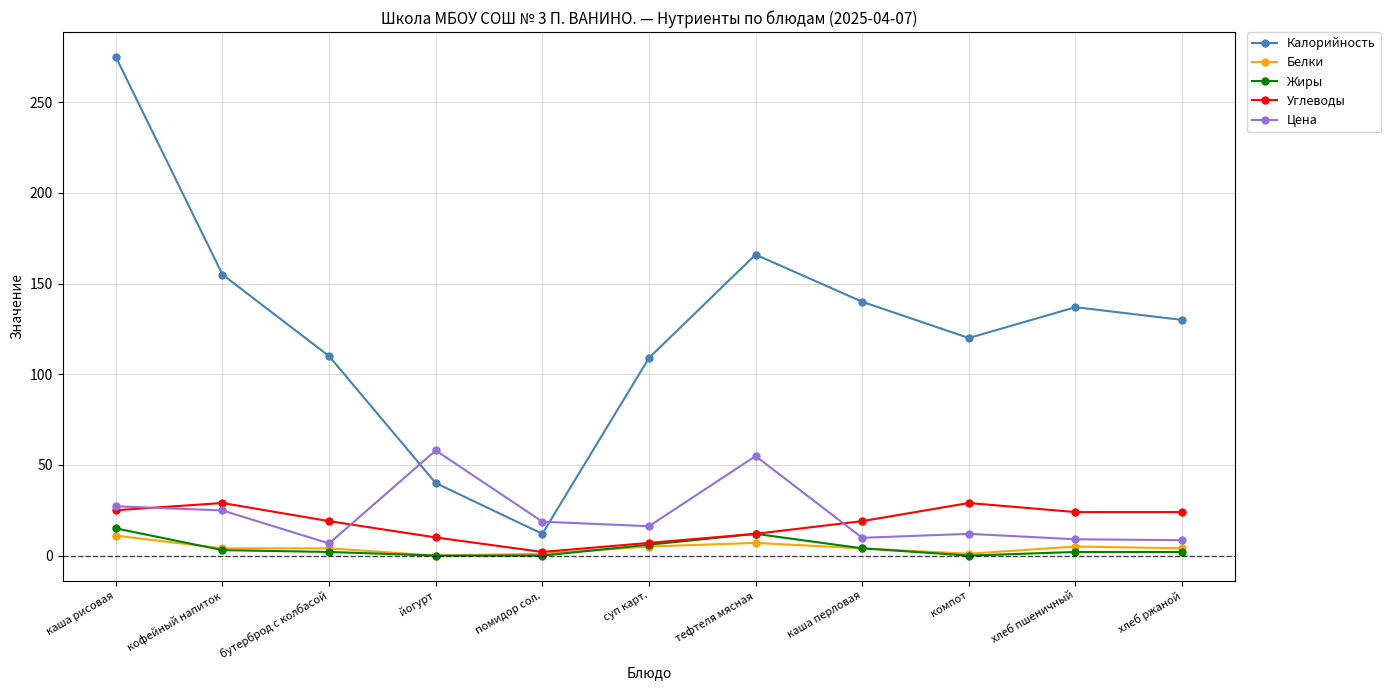

Between каша рисовая and кофейный напиток, which series saw the biggest shift?

Калорийность